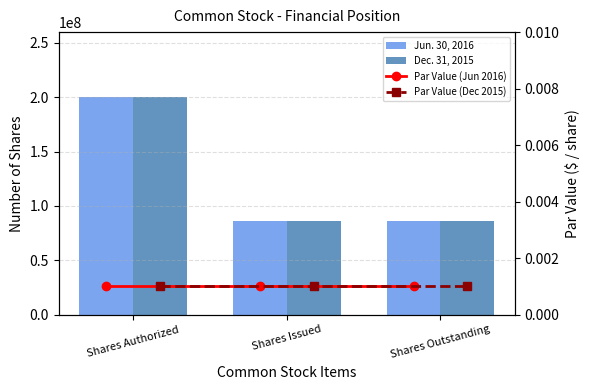

Is it true that Par Value (Jun 2016) equals 0.0 at Shares Issued?

True